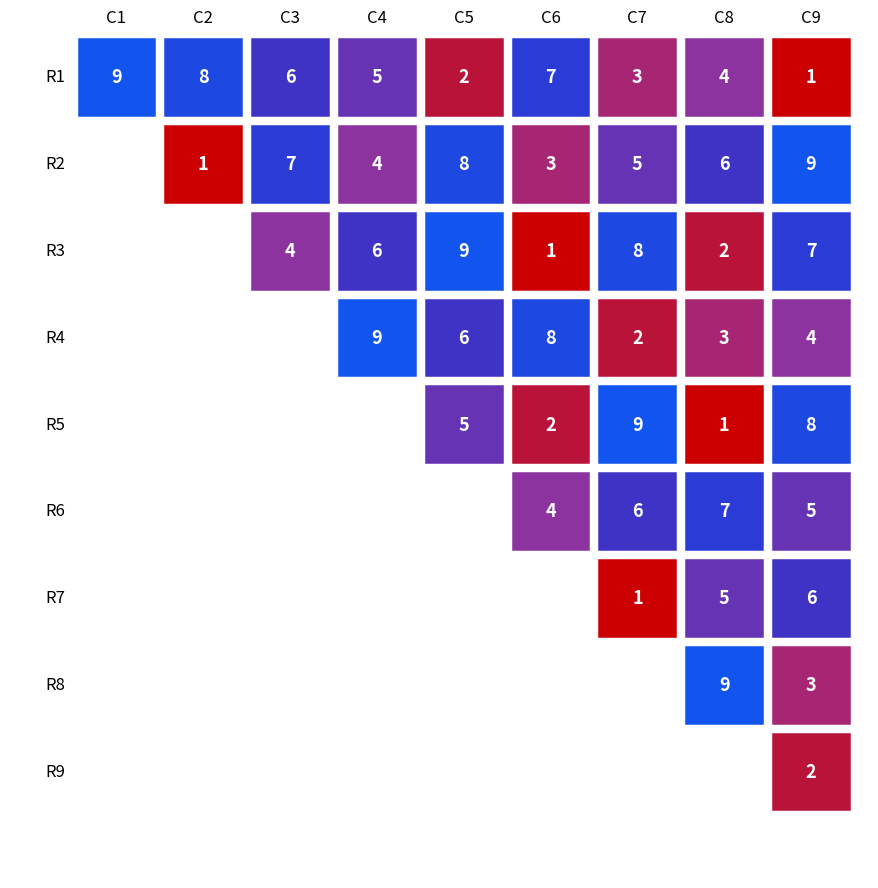

Which has a higher value, 1 or 7?

1